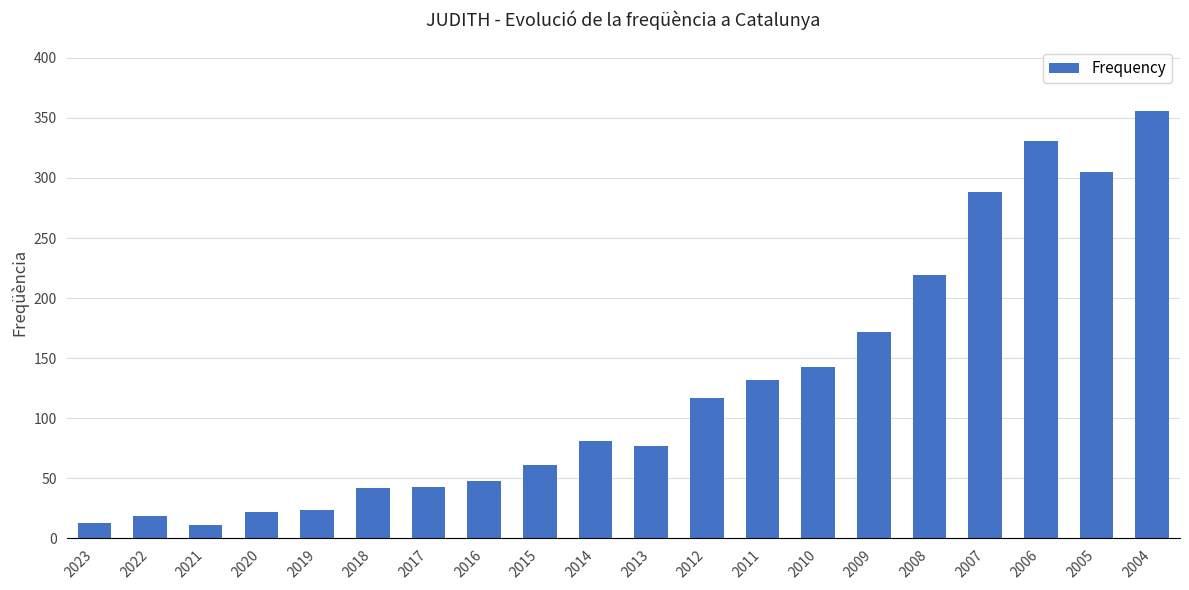

How many bars are there in total?

20